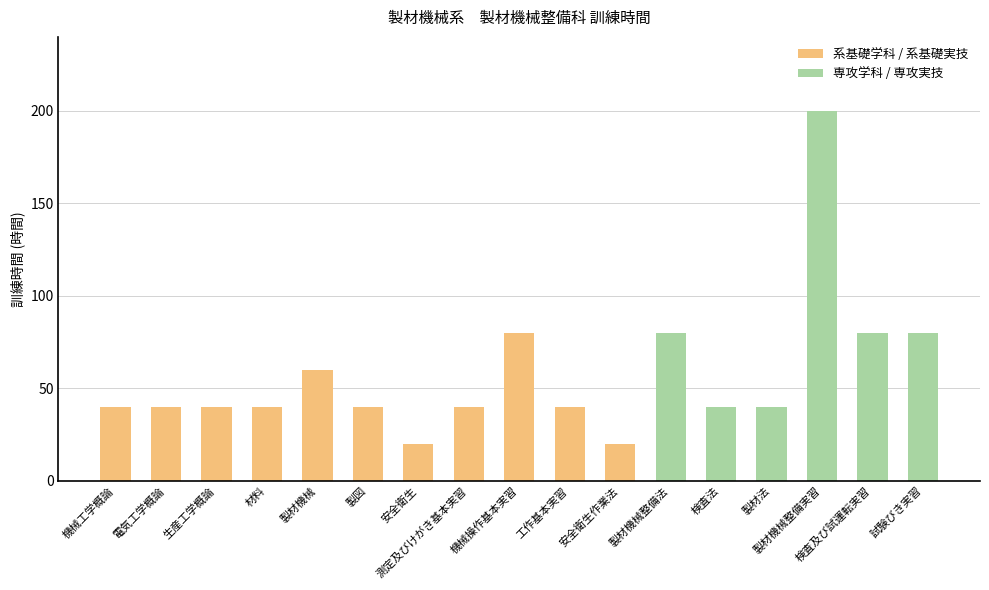

Read the value at 電気工学概論, to the nearest 5.

40